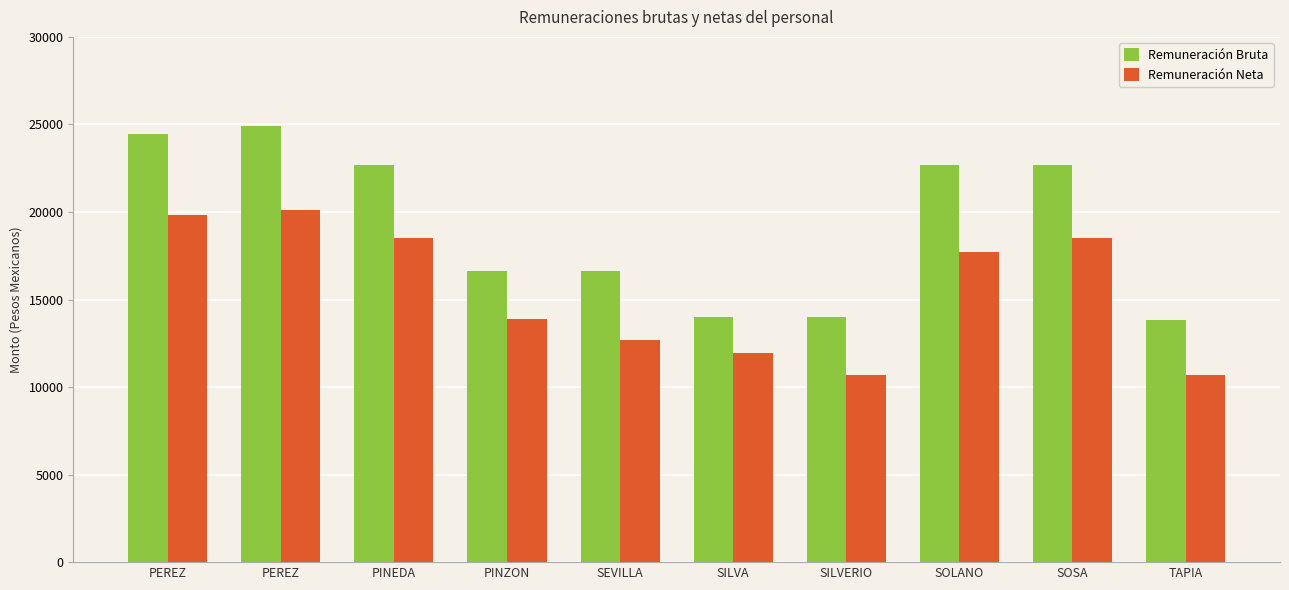

Are the bars horizontal?

No